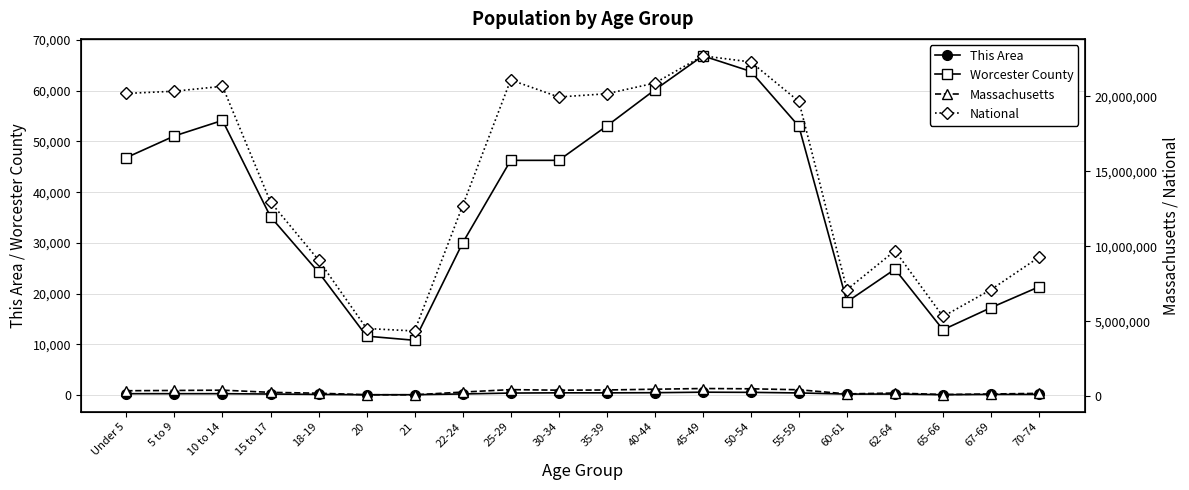

Is the value of Worcester County at 15 to 17 greater than the value of This Area at 67-69?

Yes